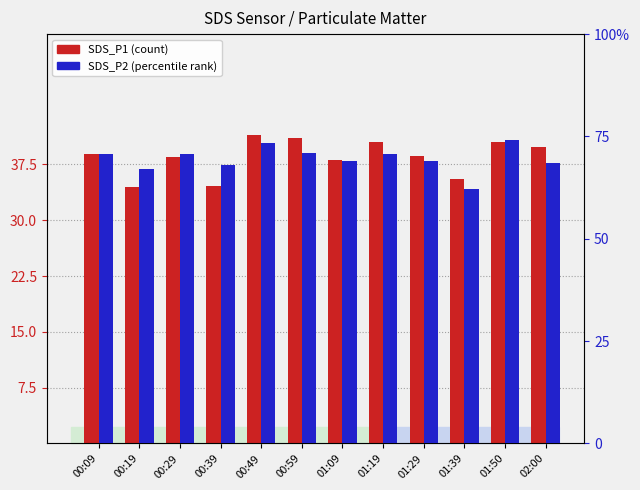

What are all the series names shown in the legend?

SDS_P1, SDS_P2